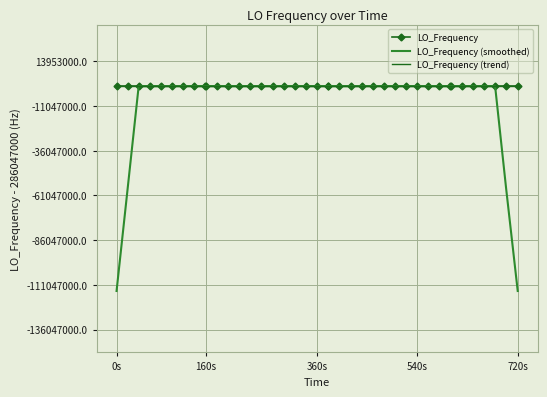

What are all the series names shown in the legend?

LO_Frequency, LO_Frequency (smoothed), LO_Frequency (trend)